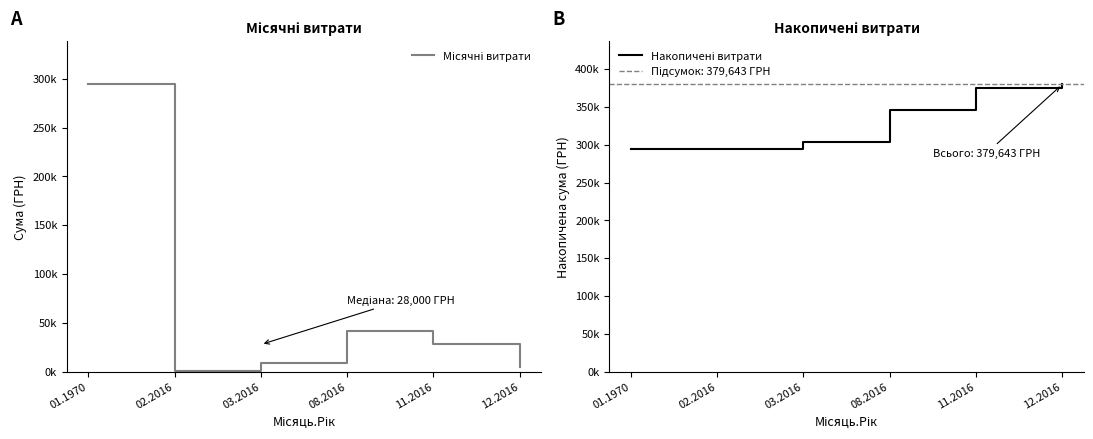

What position from the left is 01.1970?

1